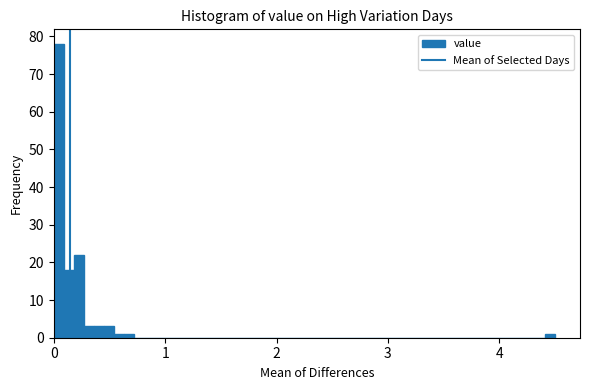

Around what value on the x-axis is the tallest bar? Give the approximate position of its centre, as read against the axis.

0.0